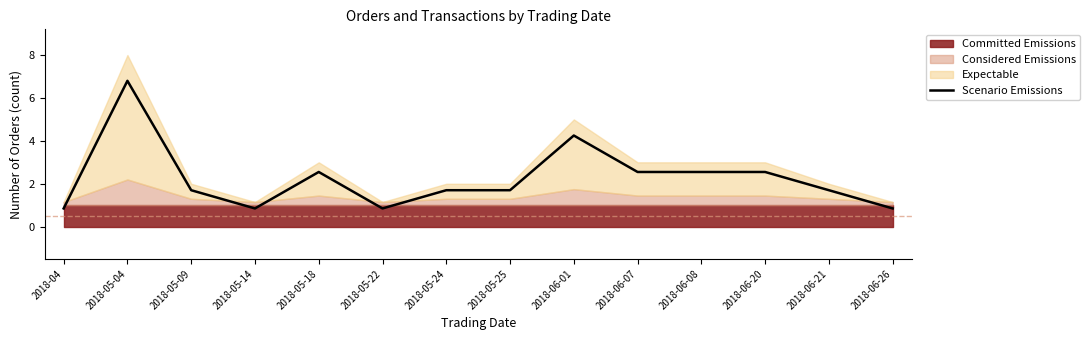

What position from the right is 2018-06-07?

5